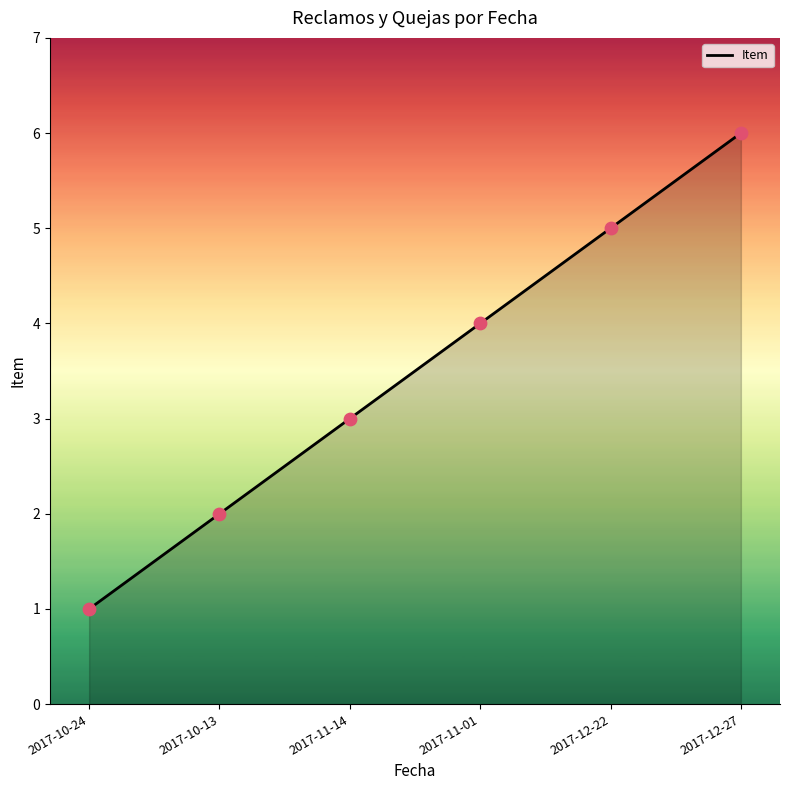

What is the change in value from 2017-11-01 to 2017-12-27?

+2